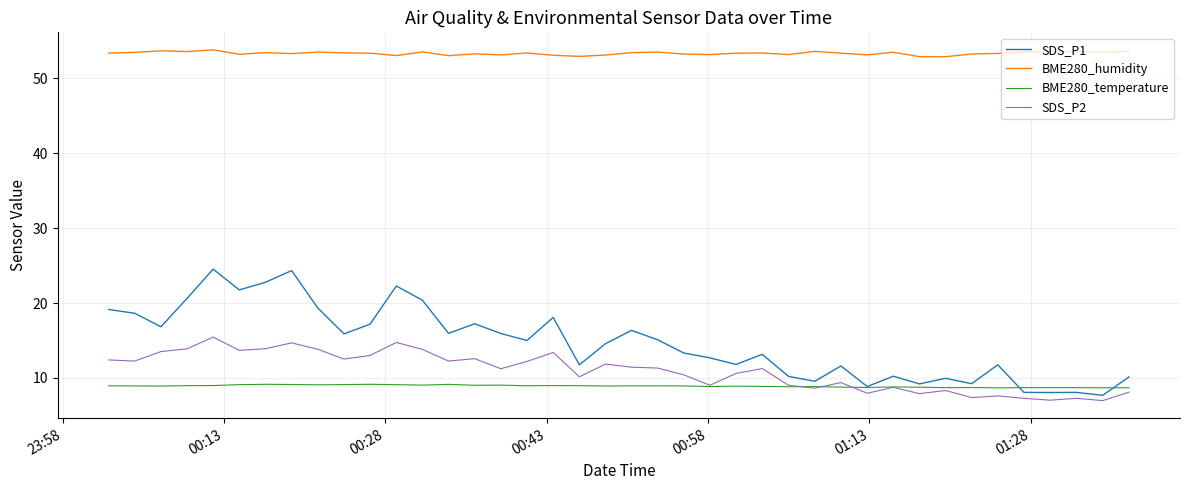

What is the smallest value displayed?

7.0